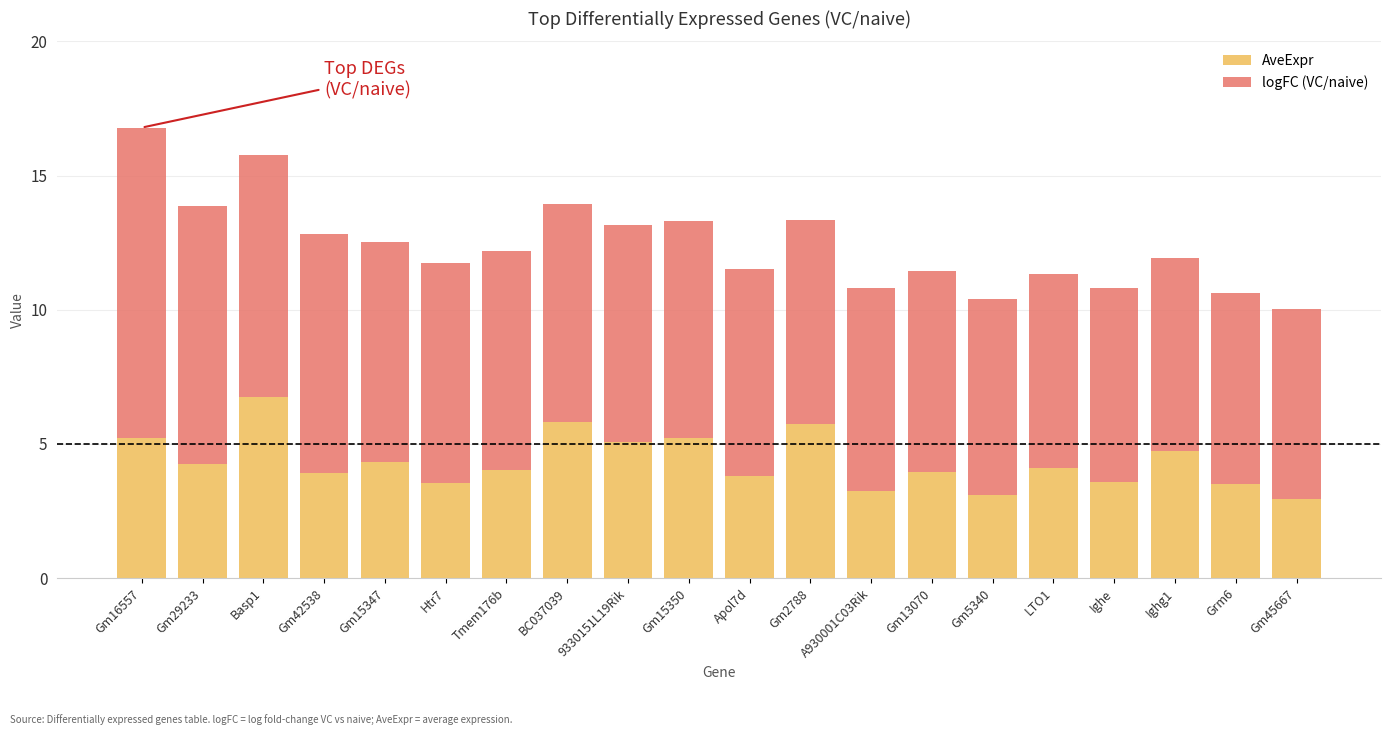

The value of AveExpr at Gm45667 is 3.0. True or false?

True